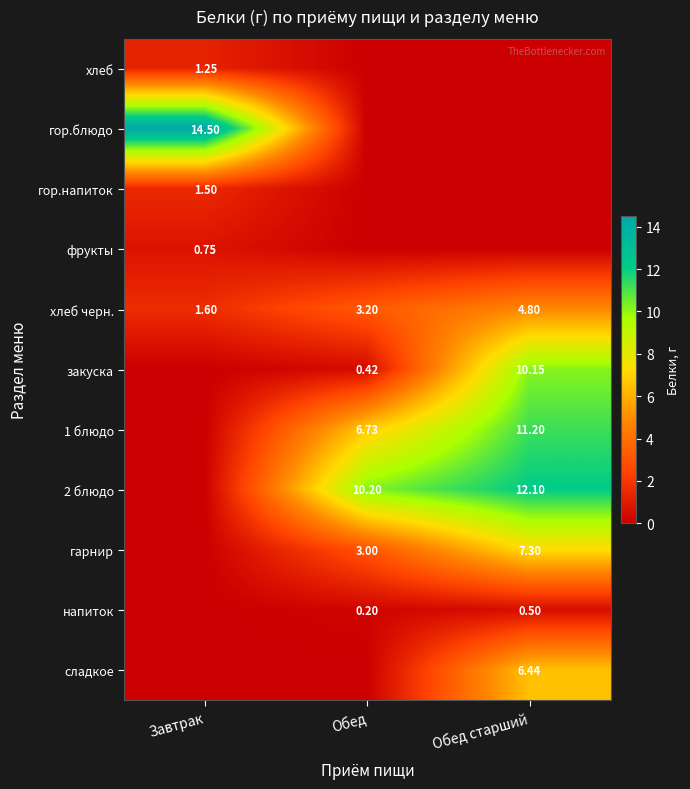

Count the number of categories in the chart.

3